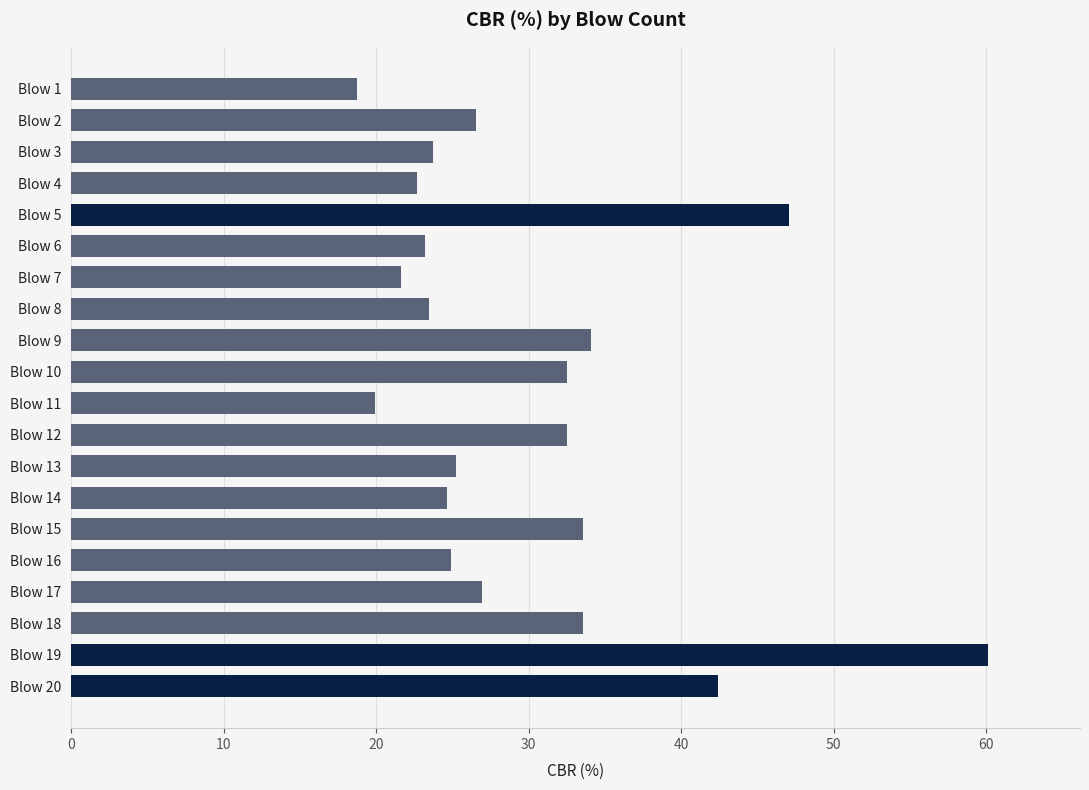

What is the ratio of the value at Blow 5 to the value at Blow 1?

2.5